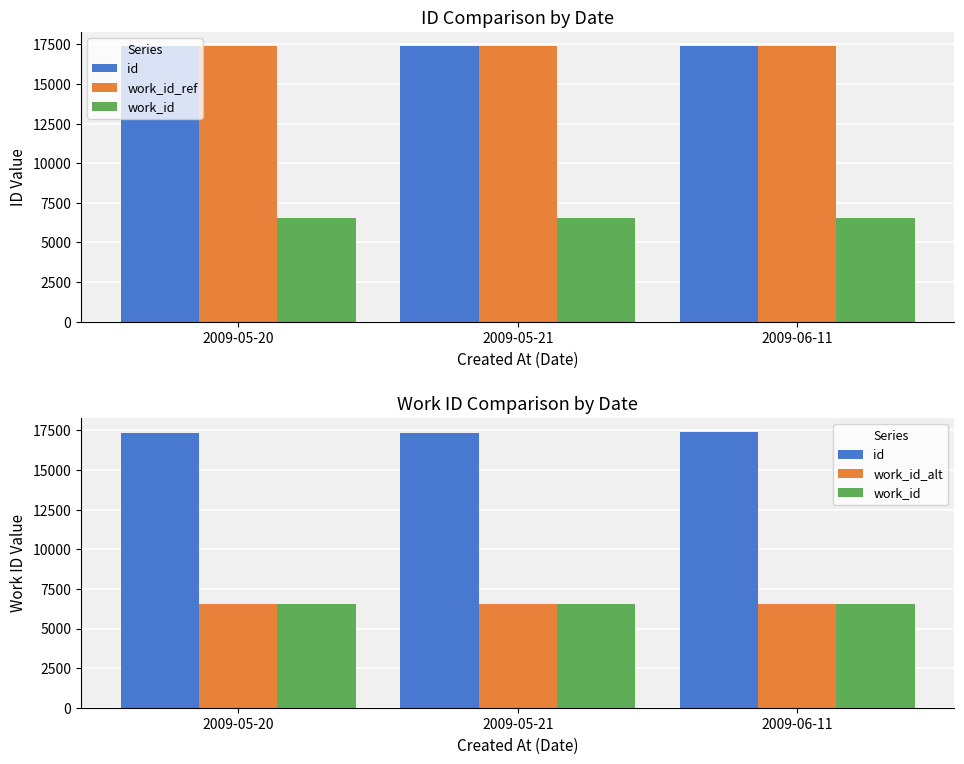

What are all the series names shown in the legend?

id, work_id_ref, work_id, work_id_alt